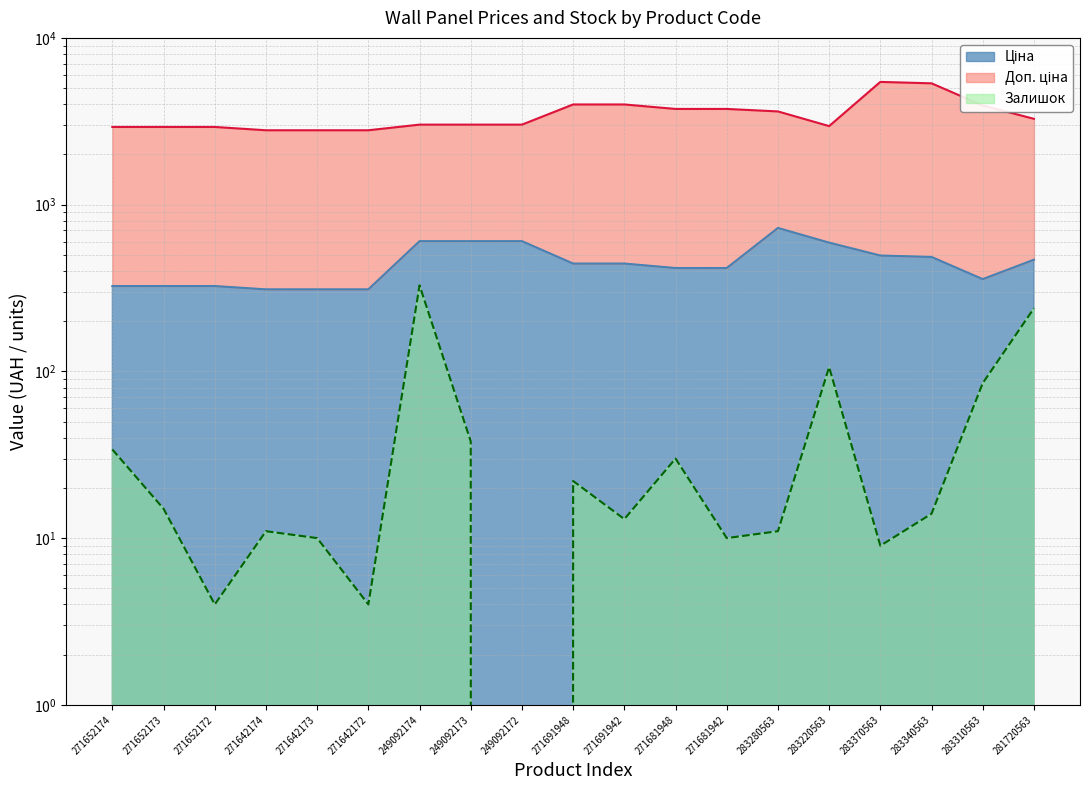

Reading left to right, transcribe all the data shown in this chart.

Ціна: 324.8	324.8	324.8	310.3	310.3	310.3	603.7	603.7	603.7	443.1	443.1	416.6	416.6	724.5	591.6	495.0	485.4	357.4	467.3
Доп. ціна: 2923.1	2923.1	2923.1	2792.7	2792.7	2792.7	3018.6	3018.6	3018.6	3988.1	3988.1	3749.0	3749.0	3622.2	2958.2	5445.4	5339.2	3931.3	3270.9
Залишок: 34.0	15.0	4.0	11.0	10.0	4.0	328.0	38.0	0.0	22.0	13.0	30.0	10.0	11.0	106.0	9.0	14.0	85.0	239.0